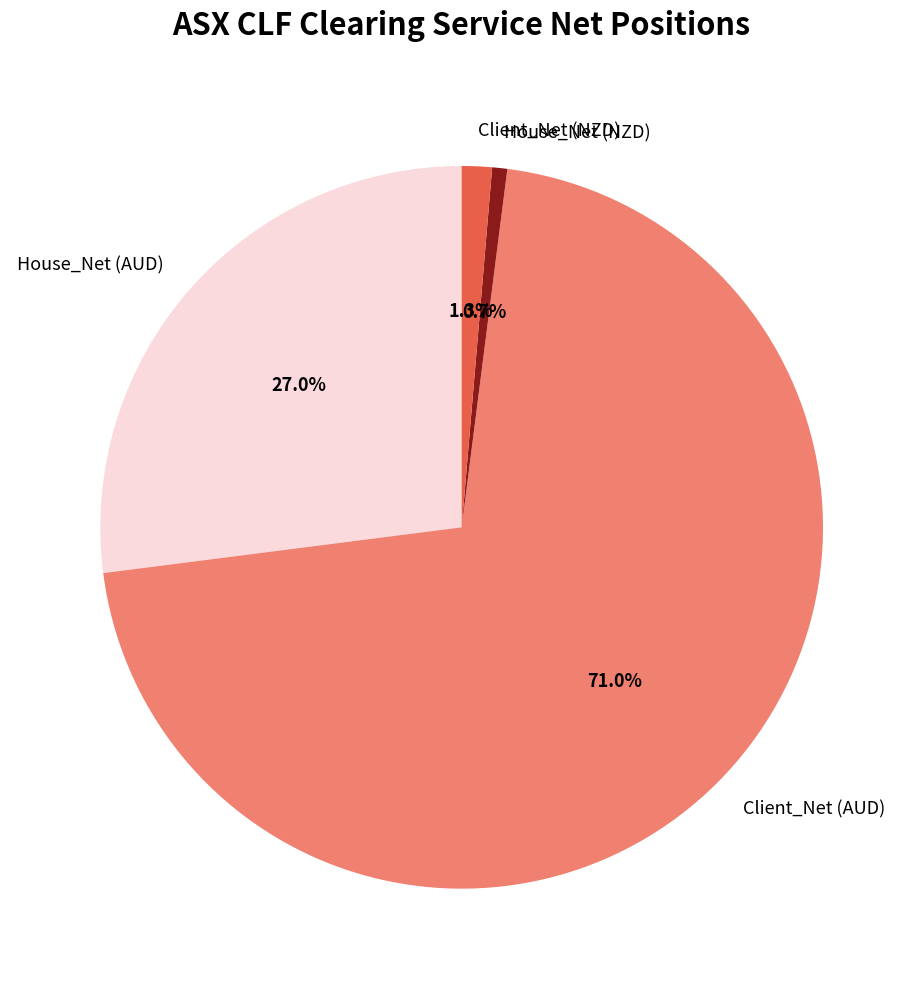

Rank the categories by value from lowest to highest.

House_Net (NZD), Client_Net (NZD), House_Net (AUD), Client_Net (AUD)